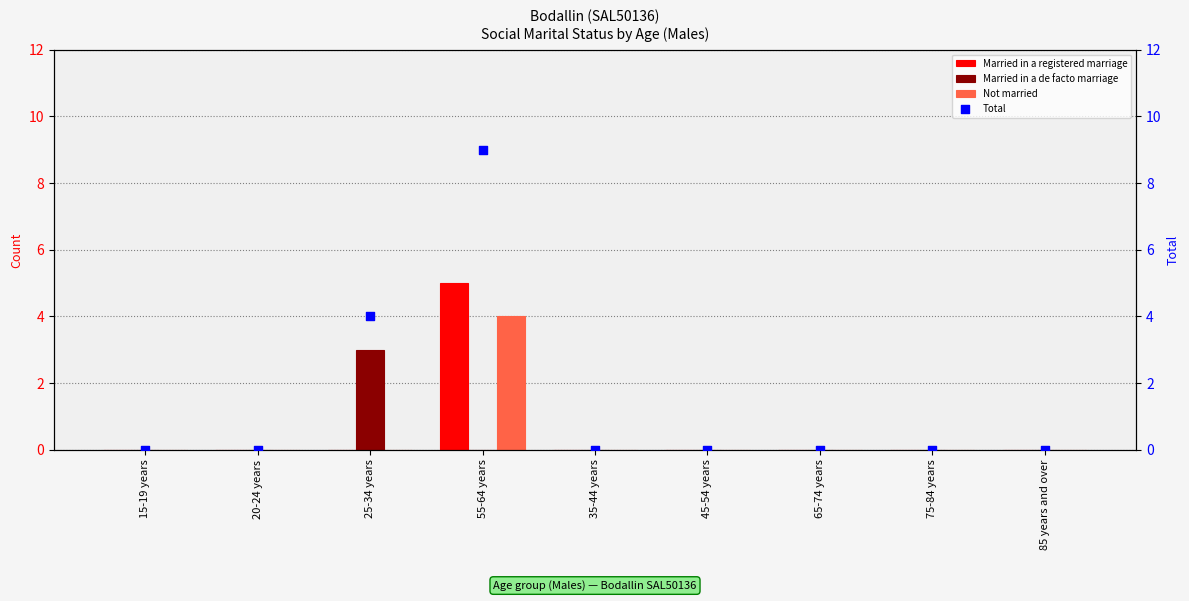

Which series reaches the minimum Y coordinate?

Married in a registered marriage